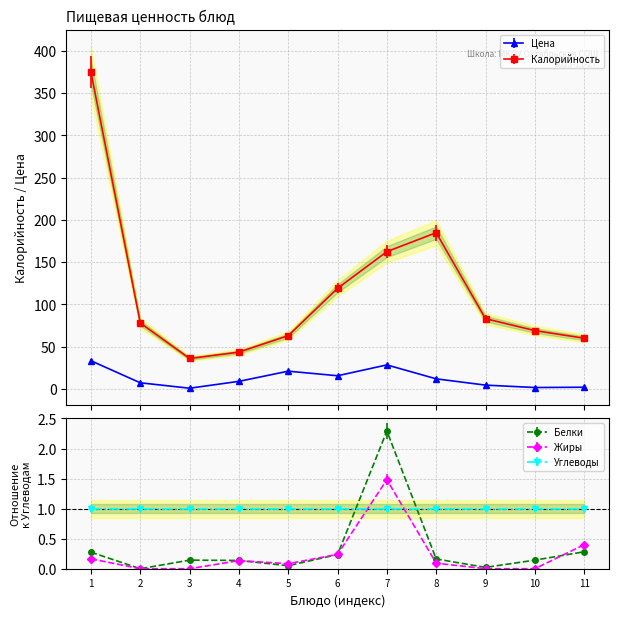

The Цена series shows 0.6 at хлеб (обед). True or false?

False